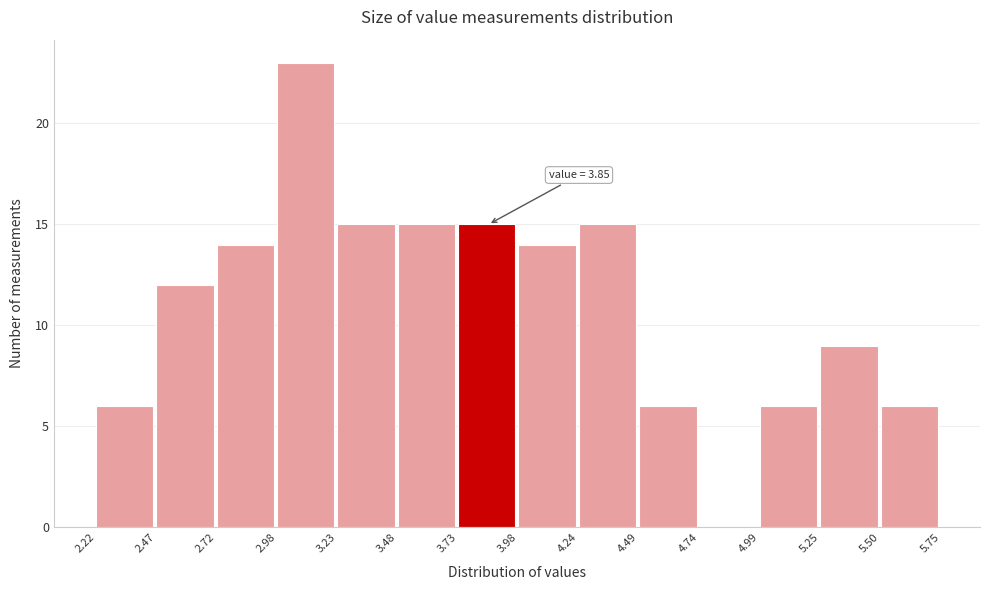

Over which range of the x-axis is the bar tallest?

2.98 to 3.23